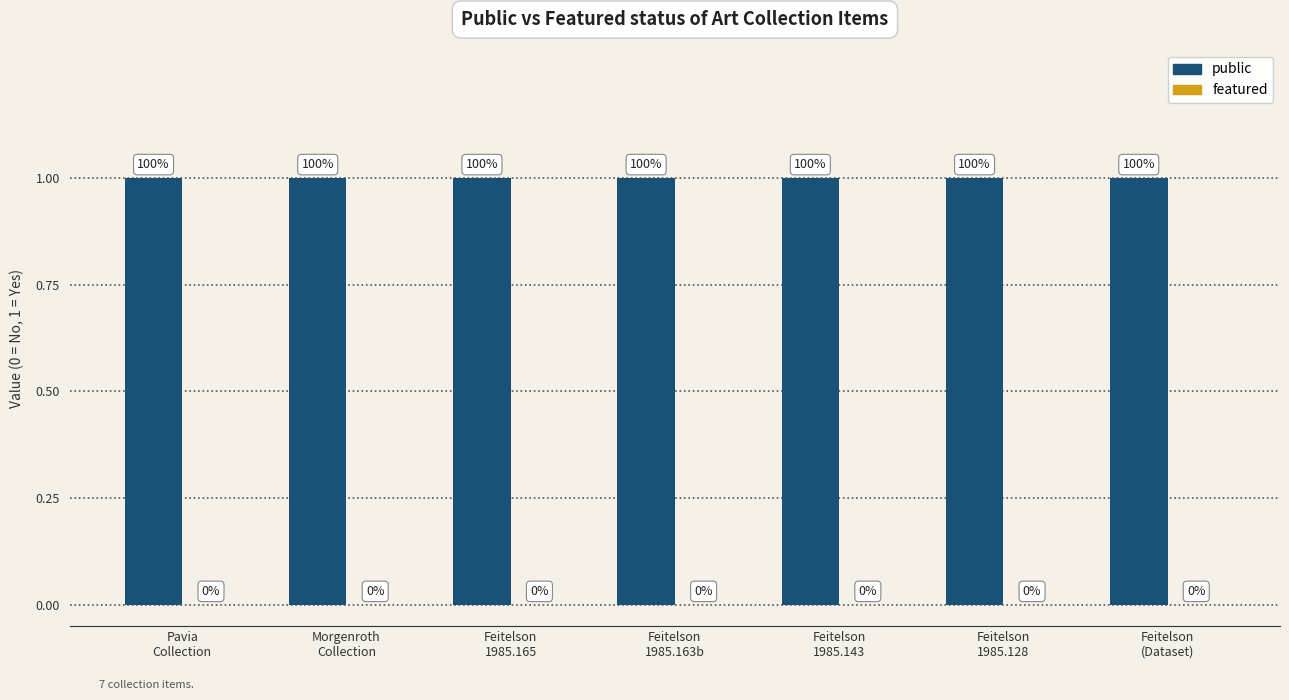

Reading left to right, list all the values displayed in this chart.

public: Pavia
Collection=1	Morgenroth
Collection=1	Feitelson
1985.165=1	Feitelson
1985.163b=1	Feitelson
1985.143=1	Feitelson
1985.128=1	Feitelson
(Dataset)=1
featured: Pavia
Collection=0	Morgenroth
Collection=0	Feitelson
1985.165=0	Feitelson
1985.163b=0	Feitelson
1985.143=0	Feitelson
1985.128=0	Feitelson
(Dataset)=0